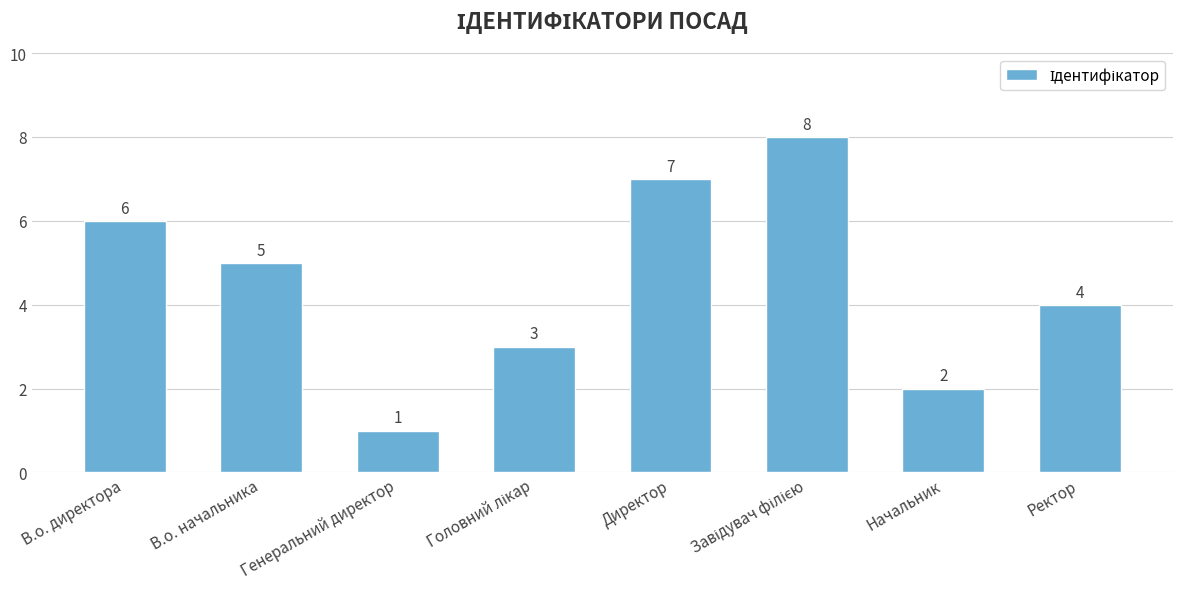

What is the ratio of the value at Начальник to the value at Директор?

0.3